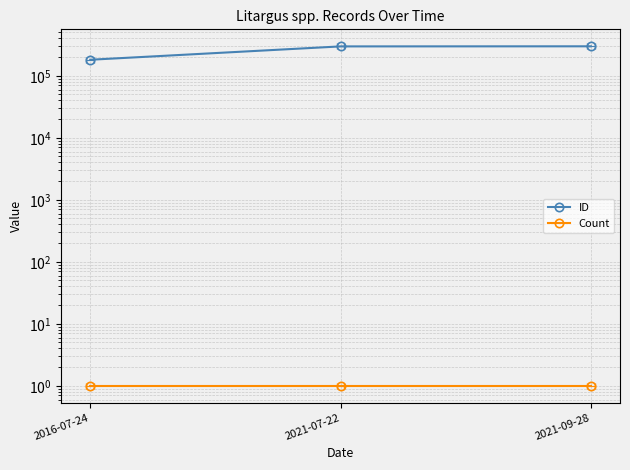

Rank the series at 2021-07-22 from lowest to highest value.

Count, ID